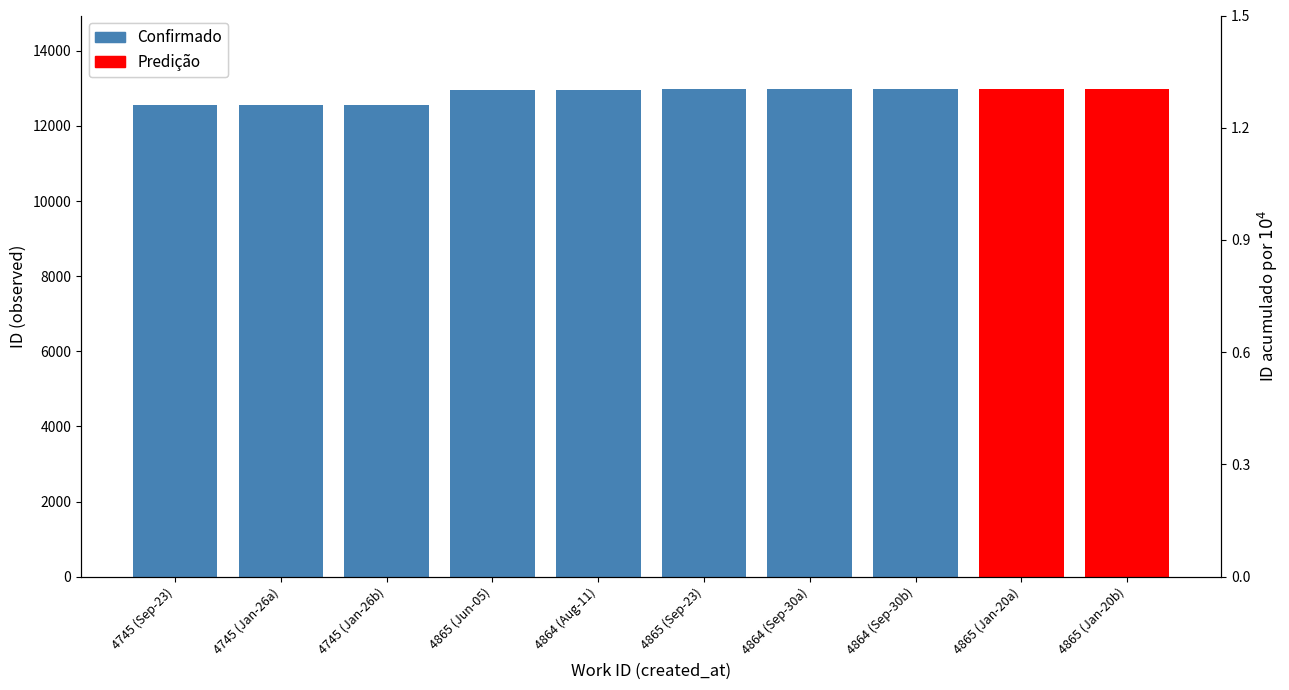

What is the smallest value displayed?

12554